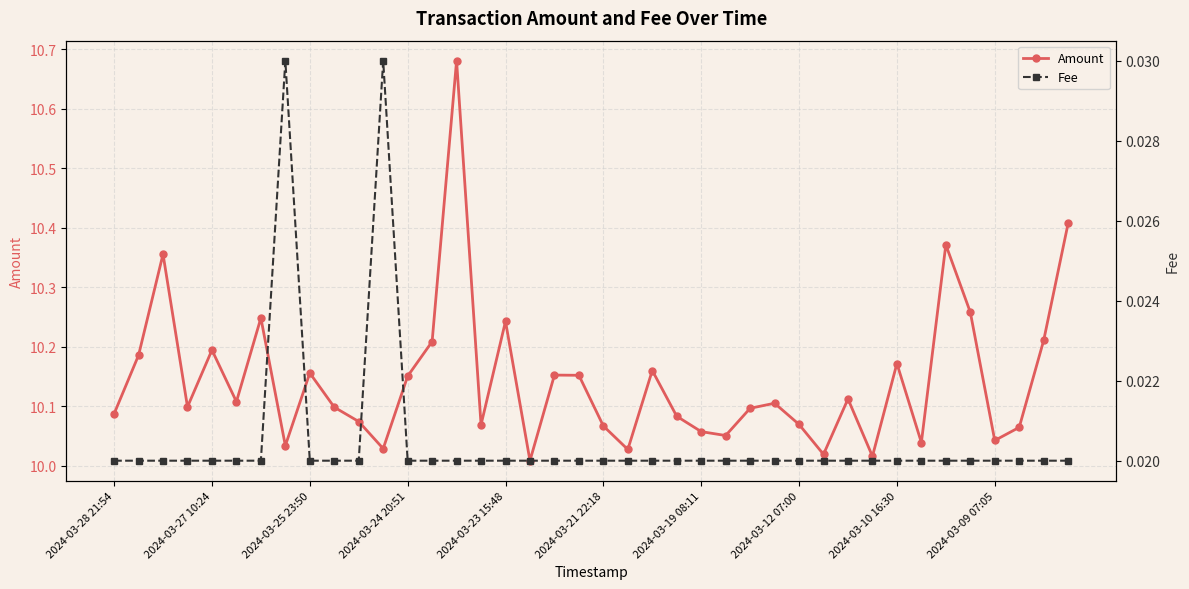

Is it true that Amount equals 14.7 at 13?

False